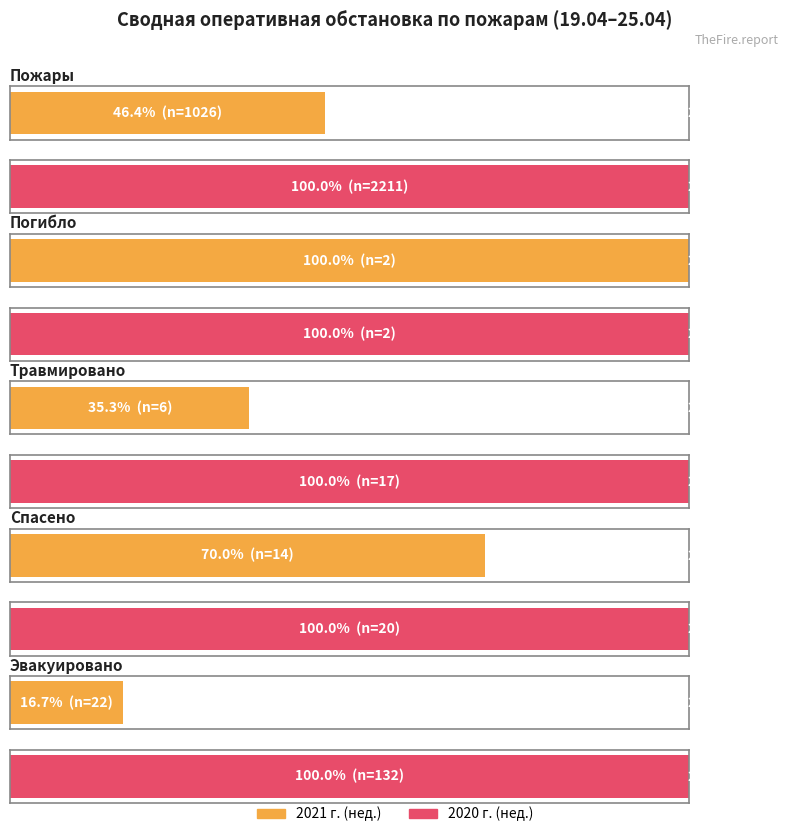

What is the total value across all series at Пожары?

3237